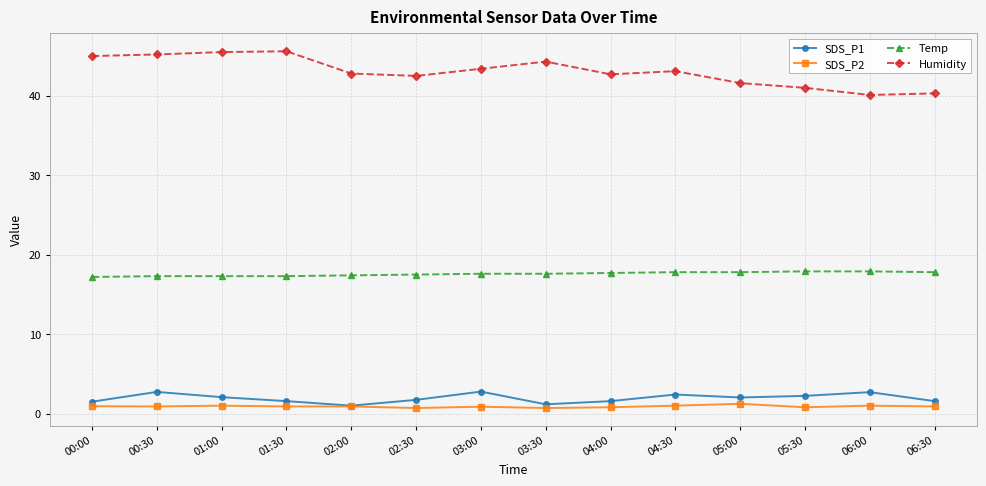

The Temp series shows 25.6 at 06:00. True or false?

False